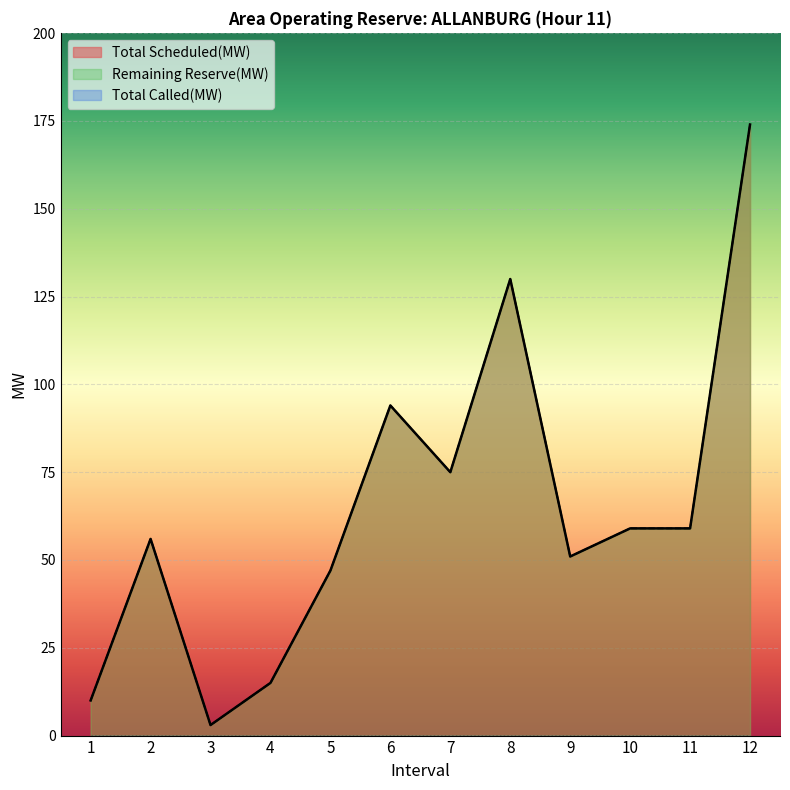

List the series in order of their peak value, lowest first.

Total Scheduled(MW), Remaining Reserve(MW)